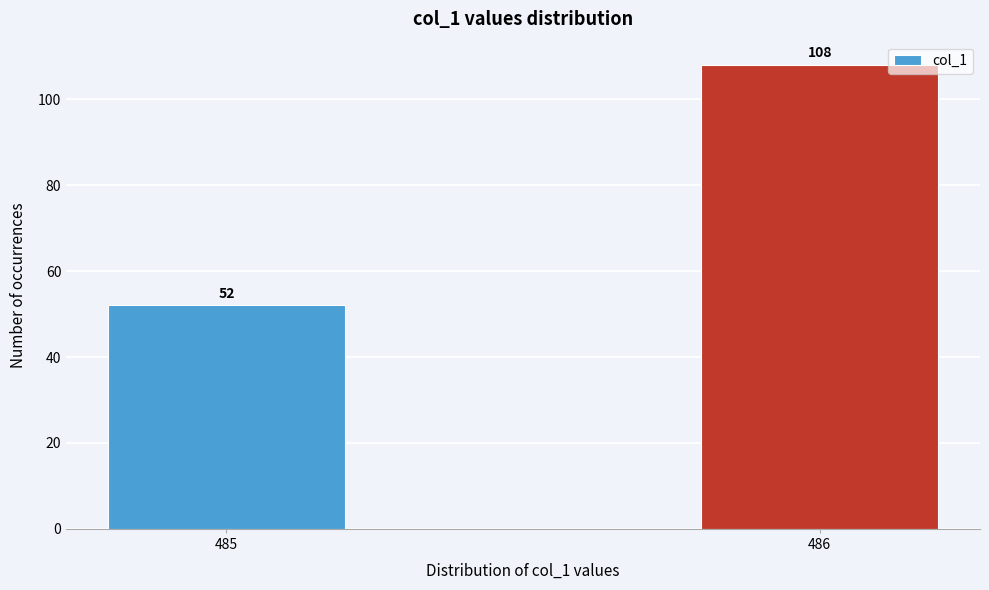

Reading left to right, transcribe all the data shown in this chart.

52	108